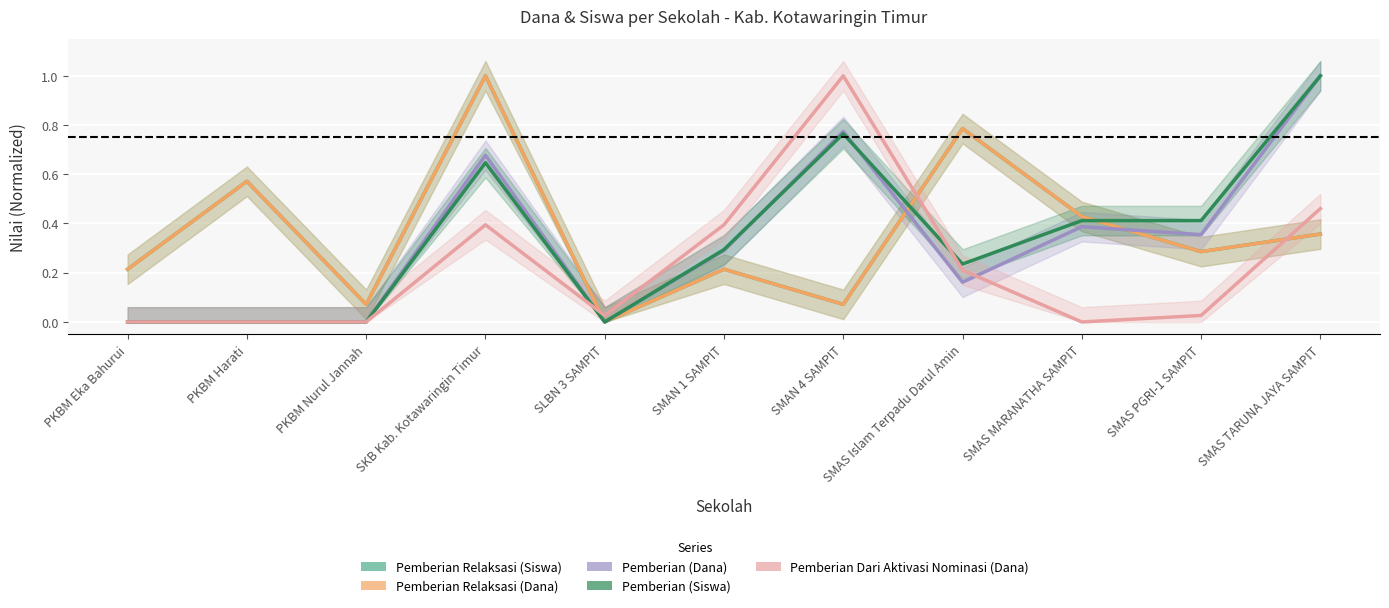

True or false: Pemberian (Dana) has a value of 0.0 at SLBN 3 SAMPIT.

True